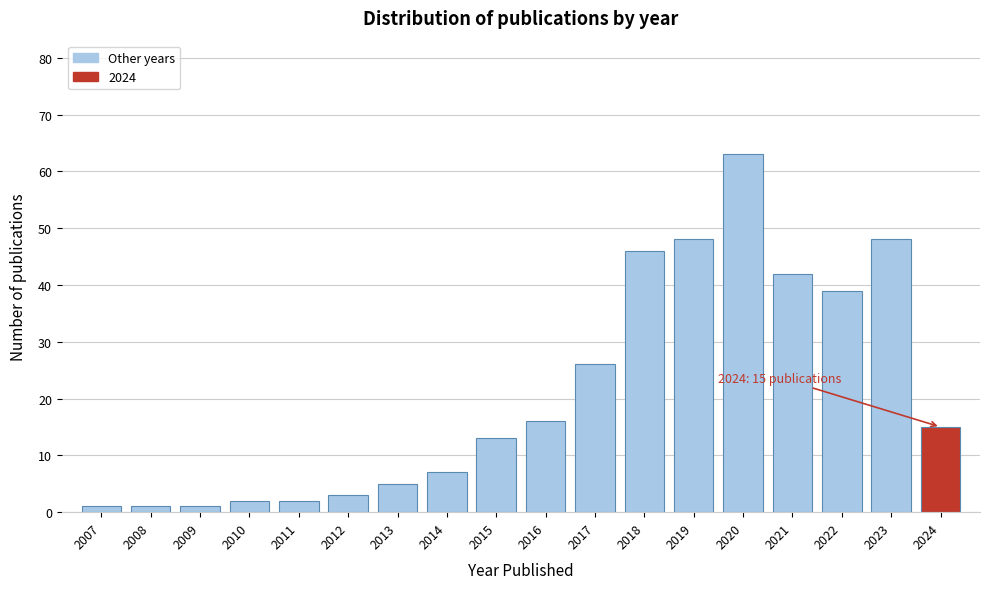

Reading left to right, extract all data points from this chart.

1	1	1	2	2	3	5	7	13	16	26	46	48	63	42	39	48	15